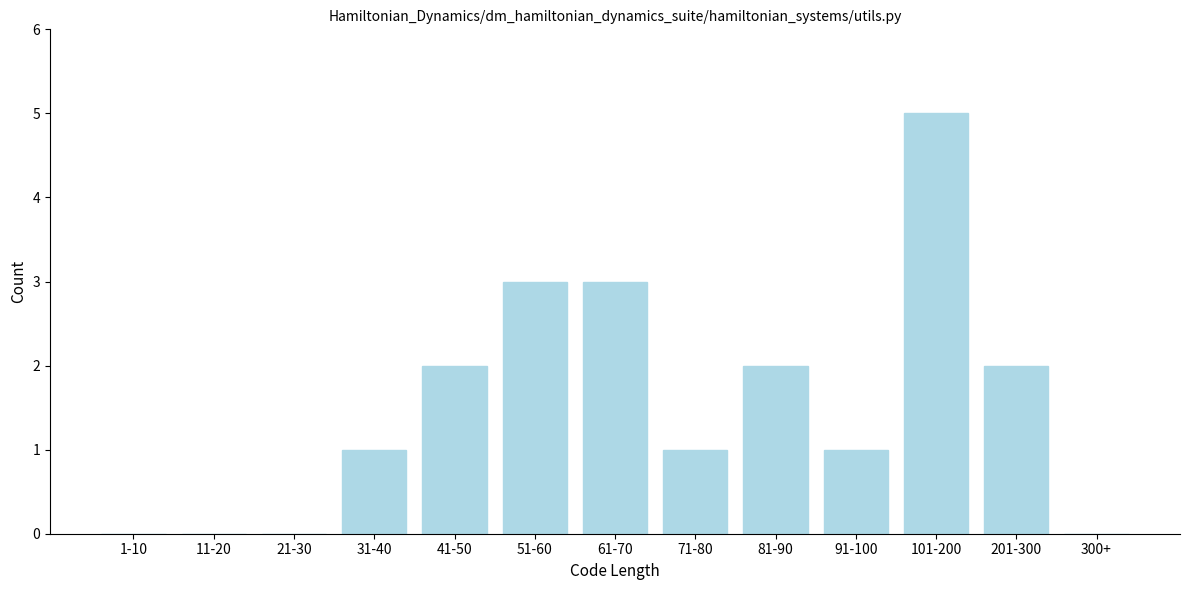

Reading left to right, list all the values displayed in this chart.

1-10=0	11-20=0	21-30=0	31-40=1	41-50=2	51-60=3	61-70=3	71-80=1	81-90=2	91-100=1	101-200=5	201-300=2	300+=0